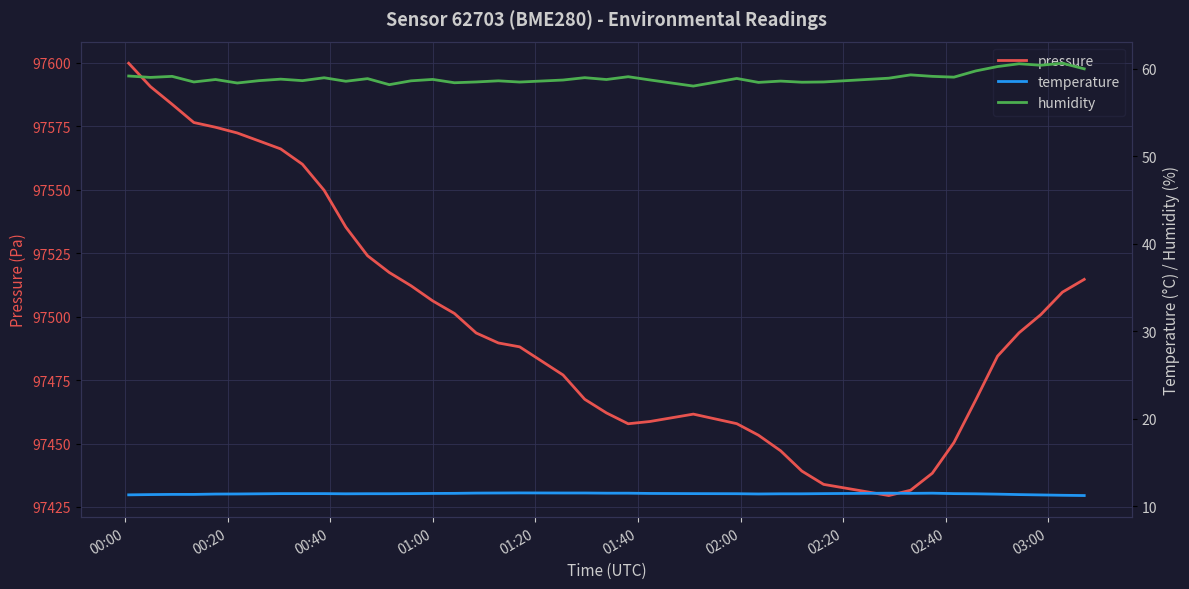

Which series has the largest total across all categories?

pressure